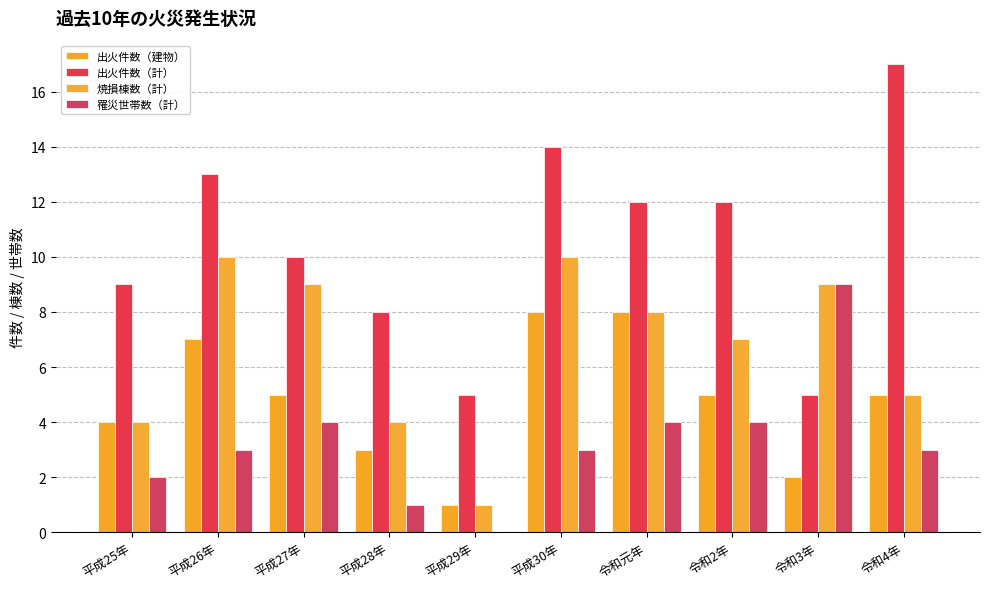

What is the maximum value for 出火件数（建物）?

8